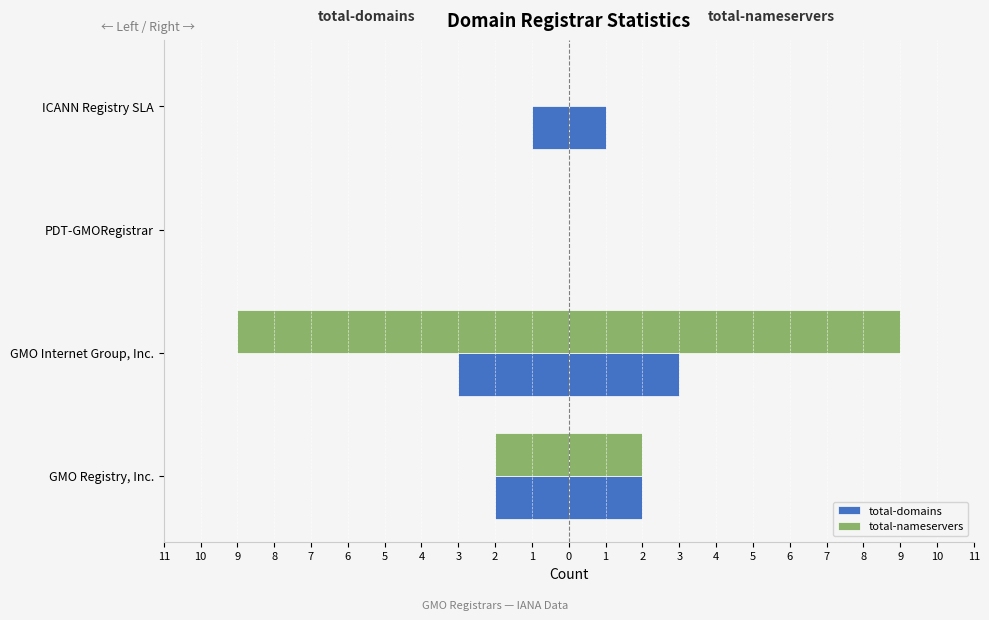

What is the sum of all total-domains values?

6